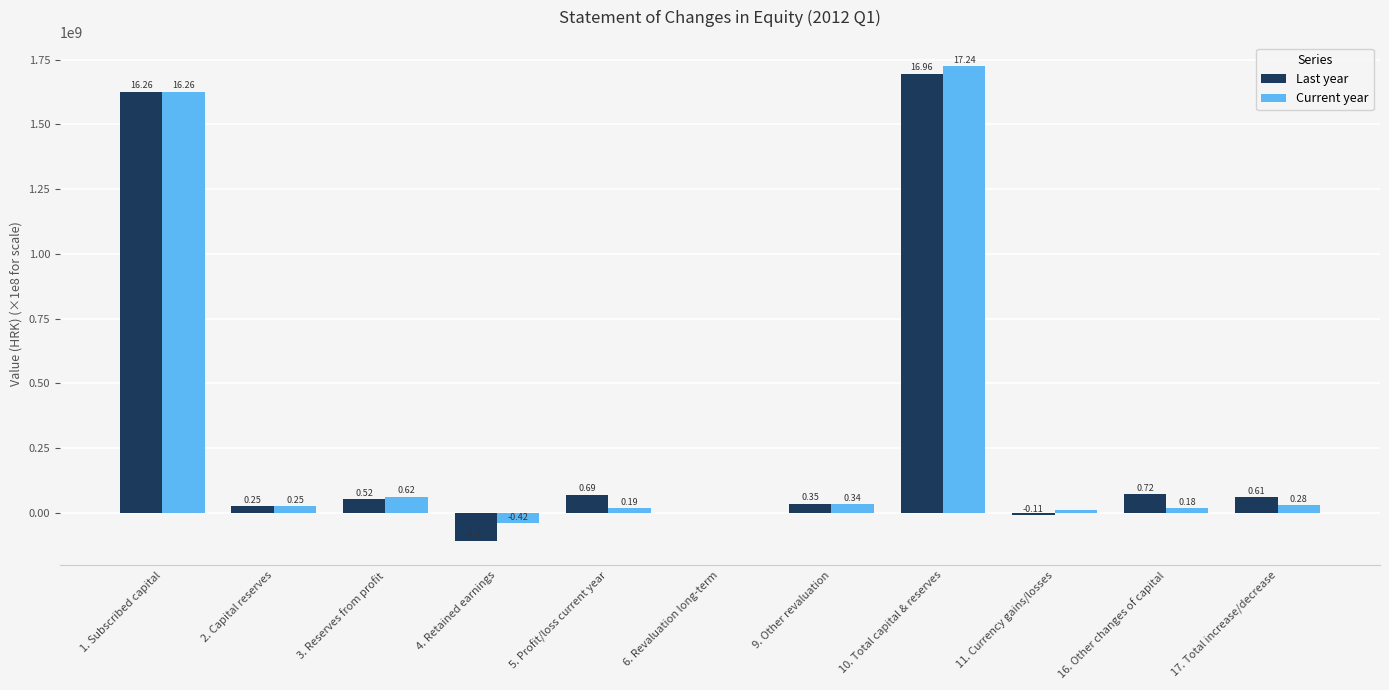

The value of Last year at 10. Total capital & reserves is 1695787380.0. True or false?

True